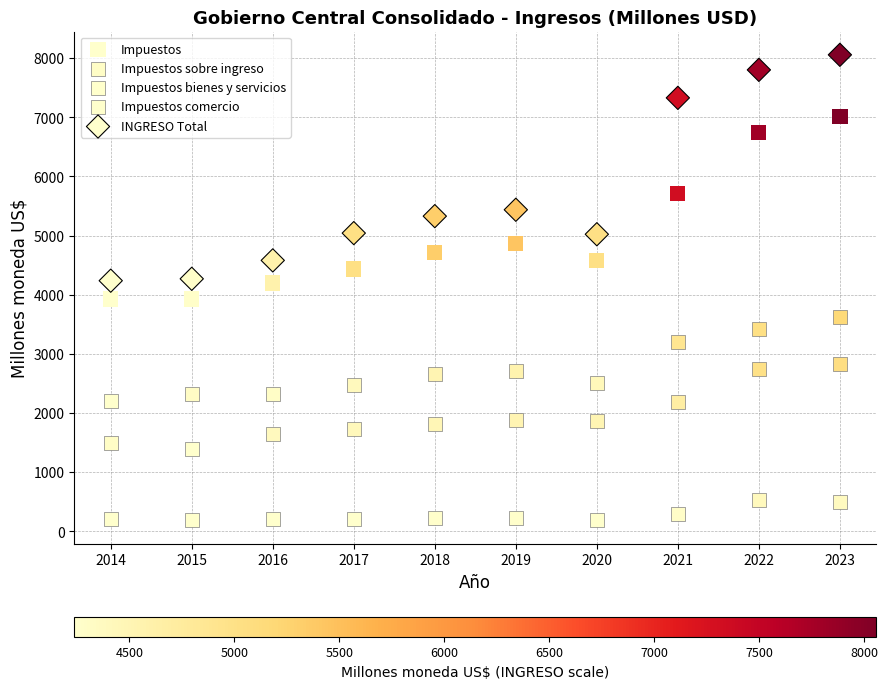

How many points are shown in the scatter plot?

50